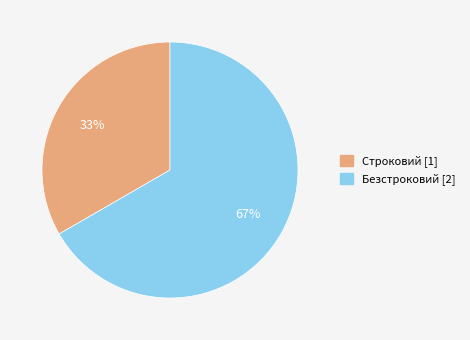

To the nearest percent, what portion does Строковий represent?

33%